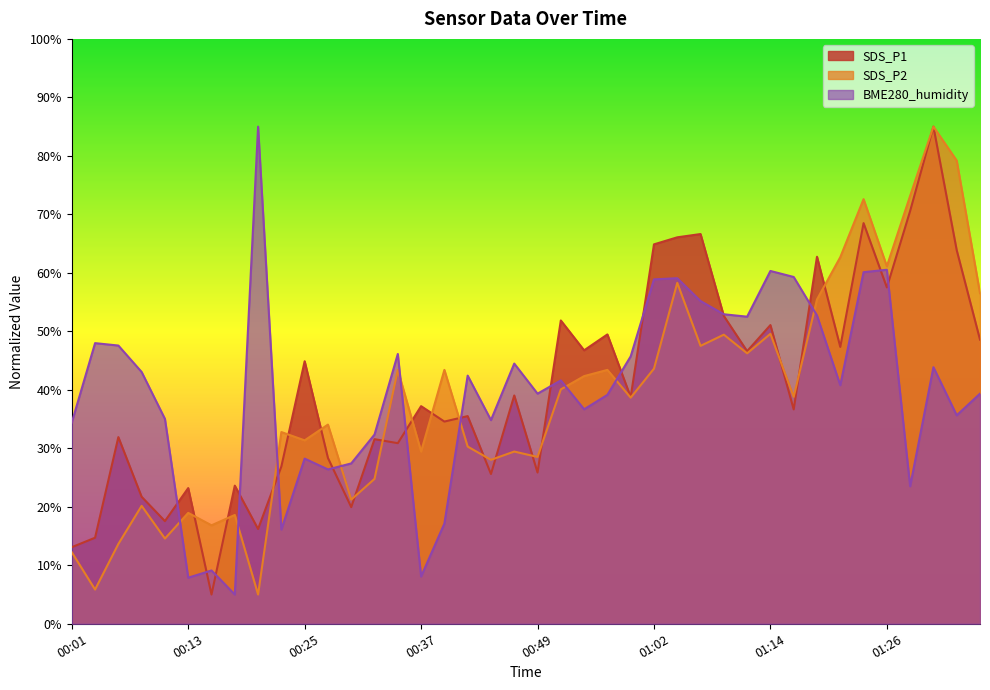

What is the sum of all BME280_humidity values?

1595.8